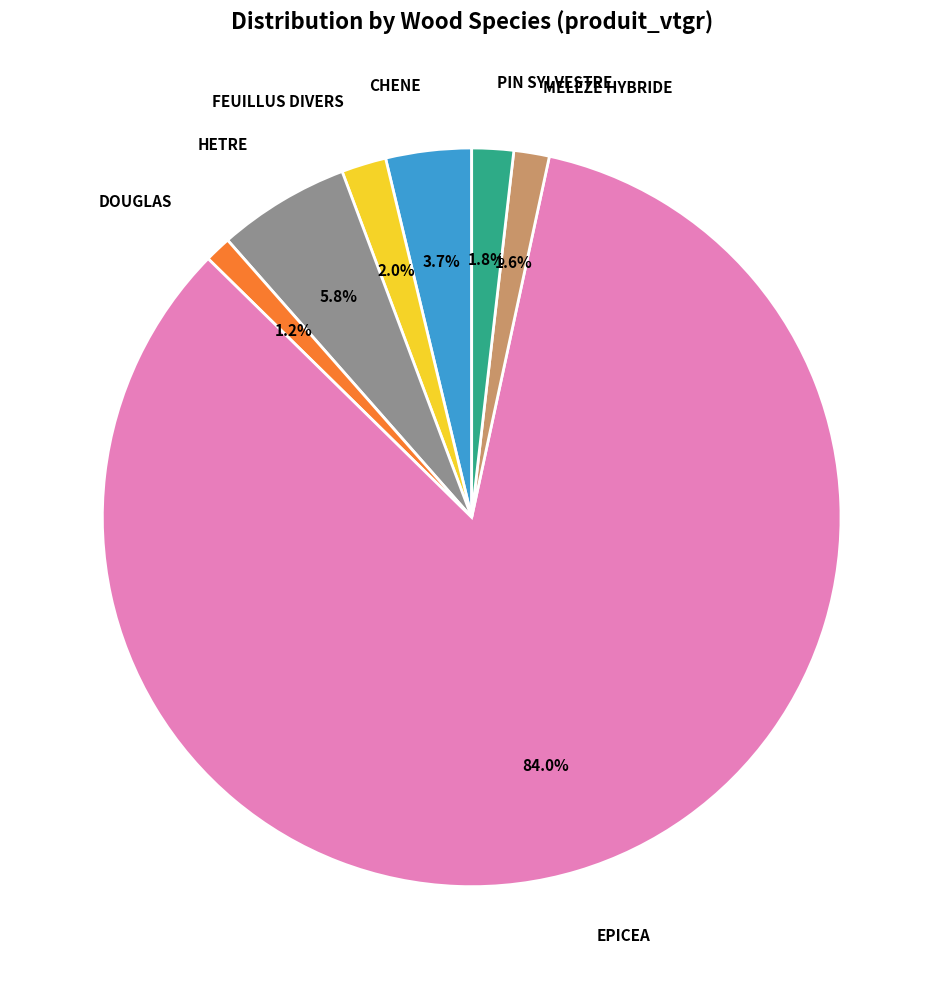

Count the number of slices in the pie.

7